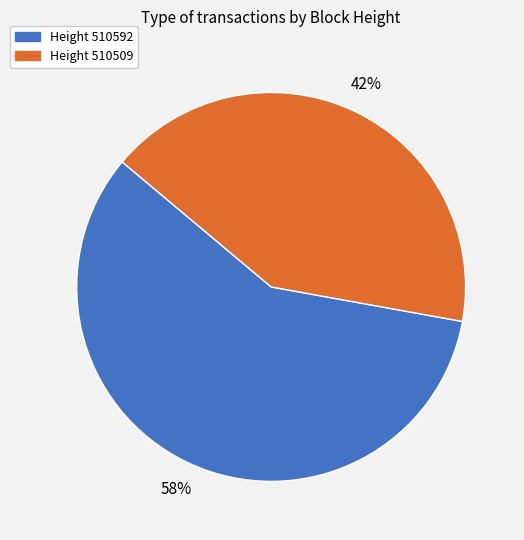

To the nearest percent, what is the average slice percentage?

50%